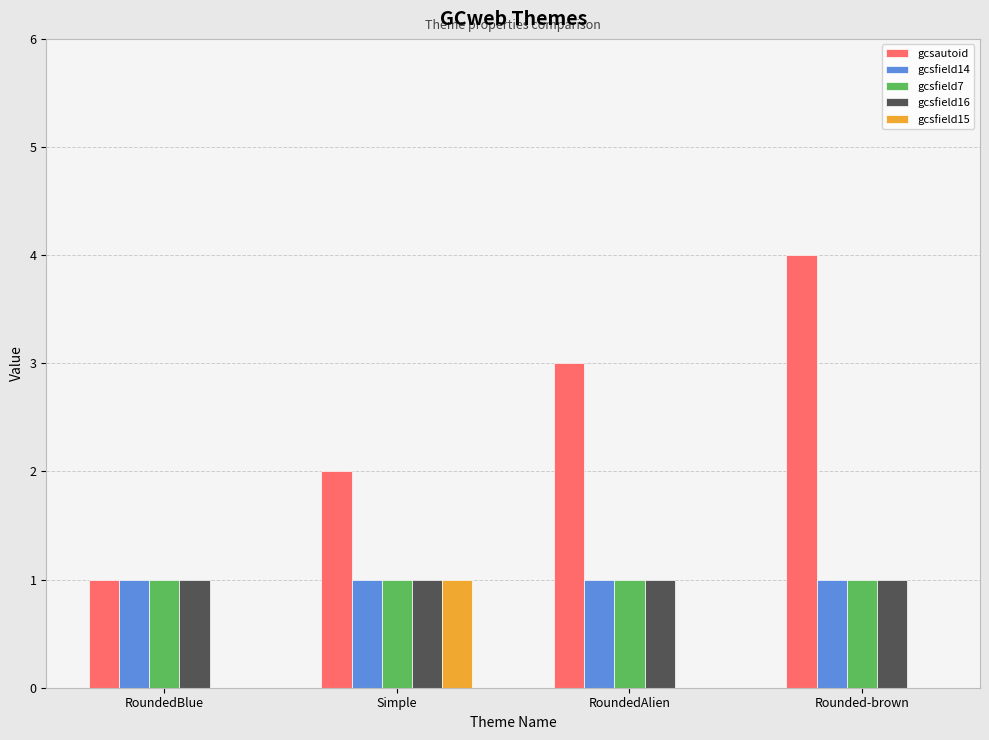

How many distinct data groups are displayed?

5